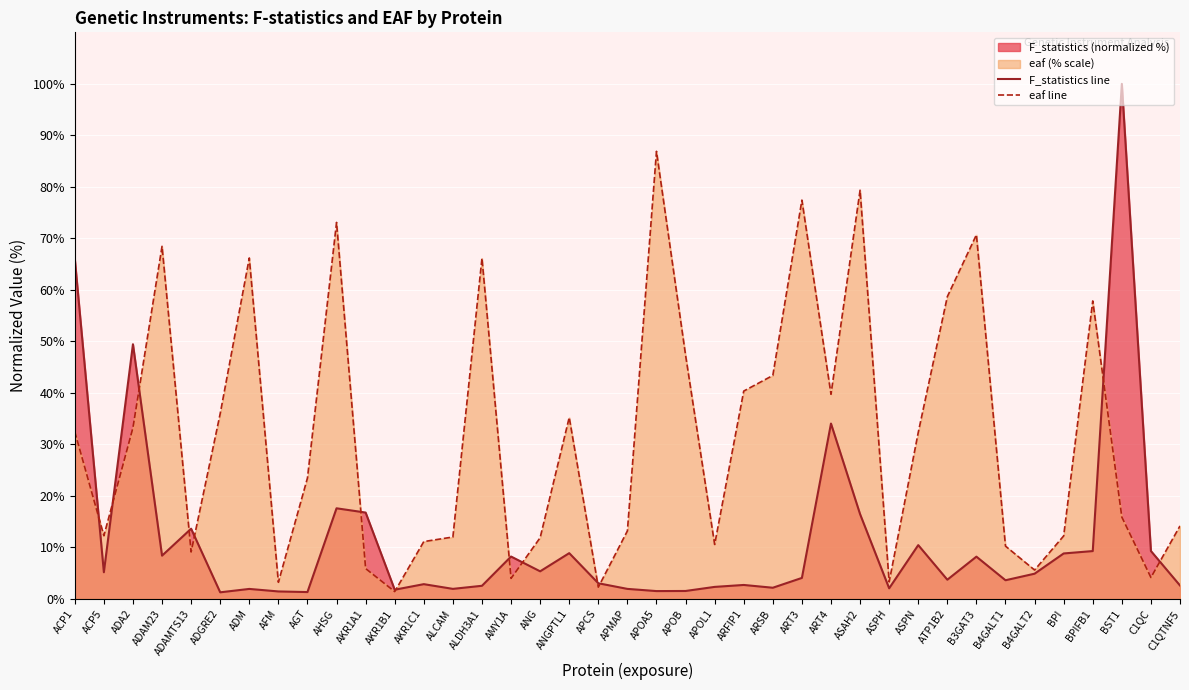

At which label does F_statistics line reach its minimum?

ADGRE2